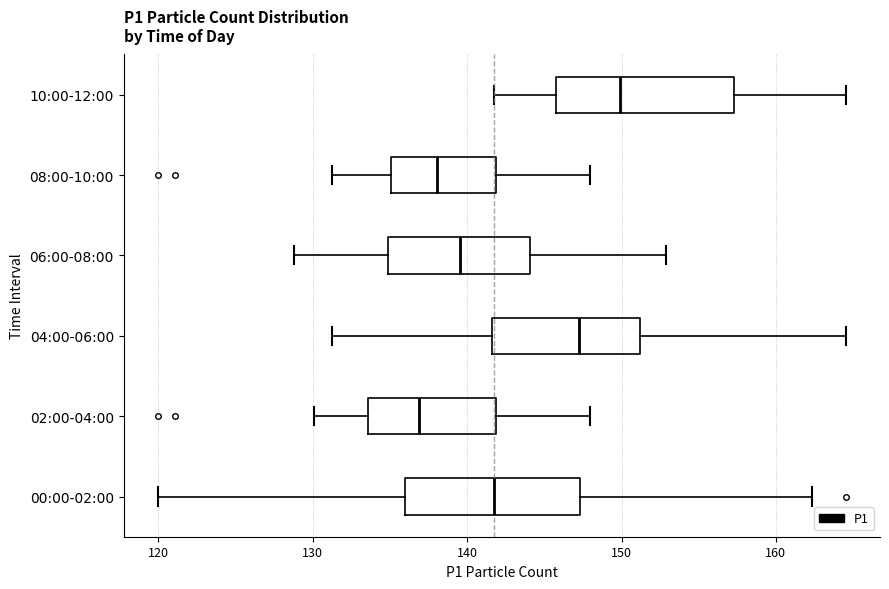

Reading bottom to top, read every box against the x-axis: the position of its median line, the range the box covers, and the ends of its whiskers. The values are not printed on the chart, so give them approximately, as read against the axis.

00:00-02:00: median 142, box 136 to 147, whiskers 120 to 162
02:00-04:00: median 137, box 134 to 142, whiskers 130 to 148
04:00-06:00: median 147, box 142 to 151, whiskers 131 to 165
06:00-08:00: median 140, box 135 to 144, whiskers 129 to 153
08:00-10:00: median 138, box 135 to 142, whiskers 131 to 148
10:00-12:00: median 150, box 146 to 157, whiskers 142 to 165